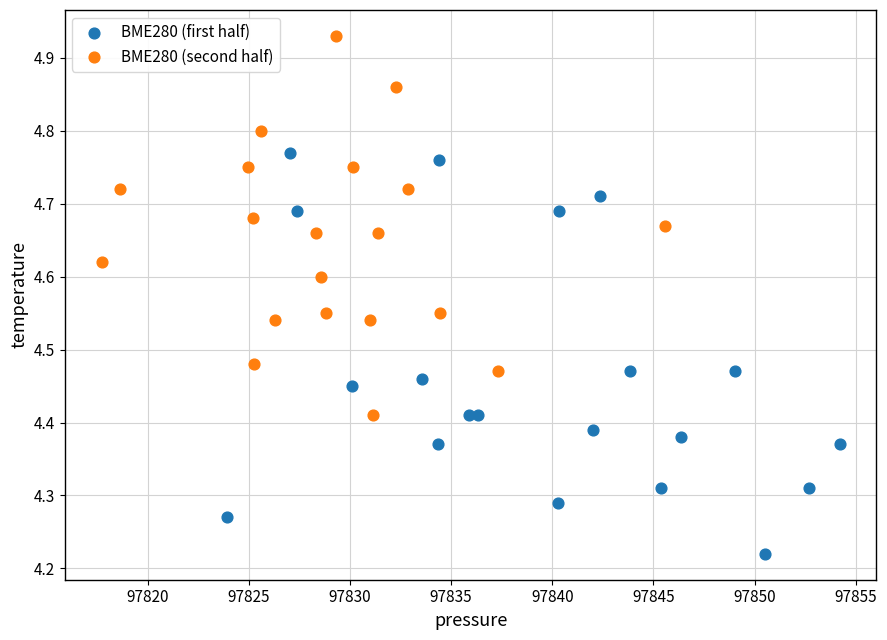

Which series has the largest Y range (max minus min)?

BME280 (first half)